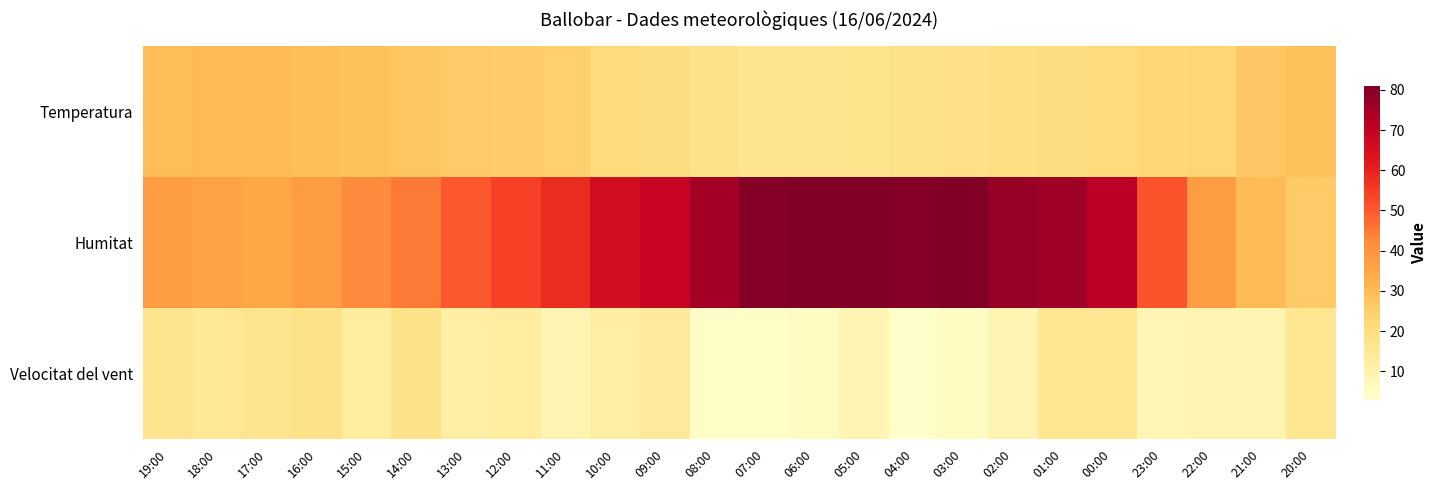

Which series has the largest total across all categories?

Humitat